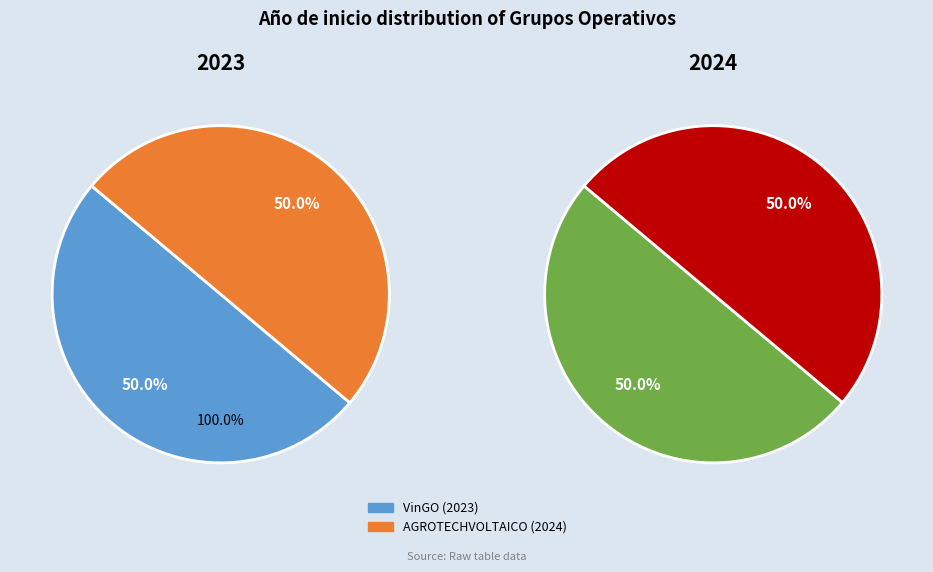

What percentage is the VinGO (2023) slice, to the nearest percent?

50%